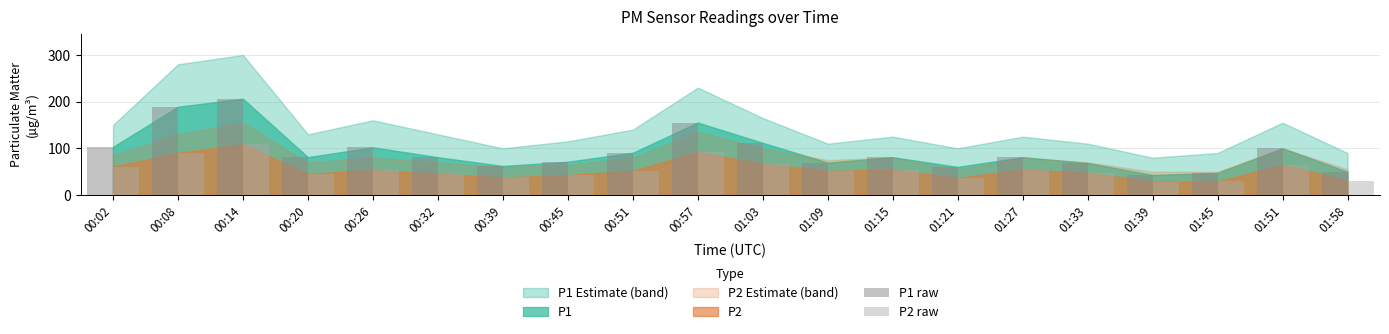

What is the value of the P2 raw bar at the 10th from the left?

91.8